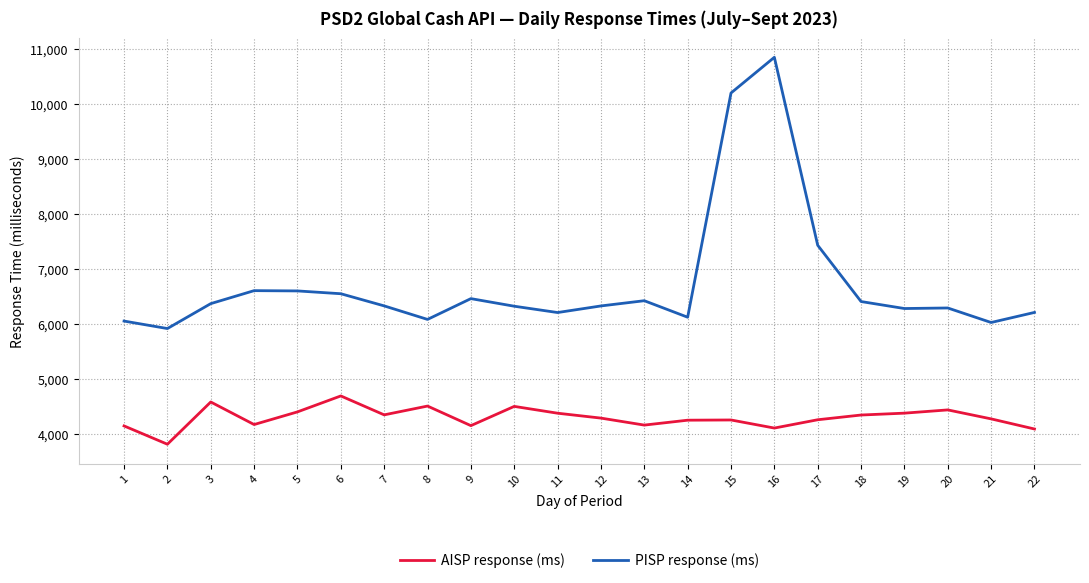

Where does the AISP response (ms) series first go above 4290?

3